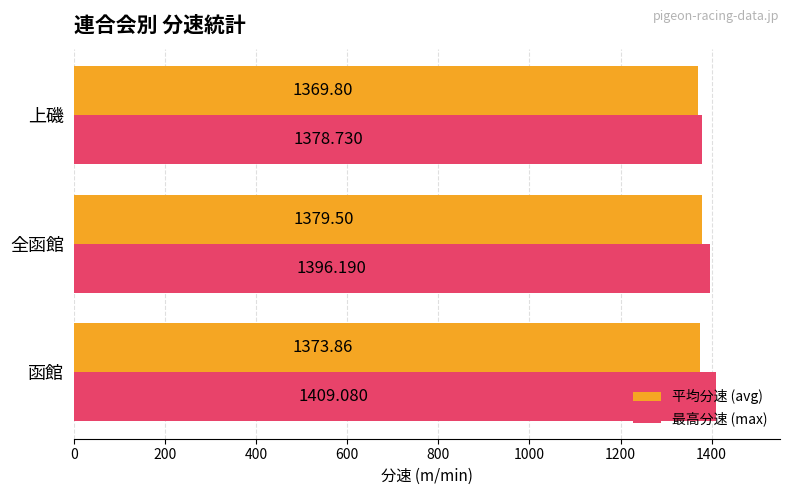

Which label corresponds to the largest value in the chart?

函館